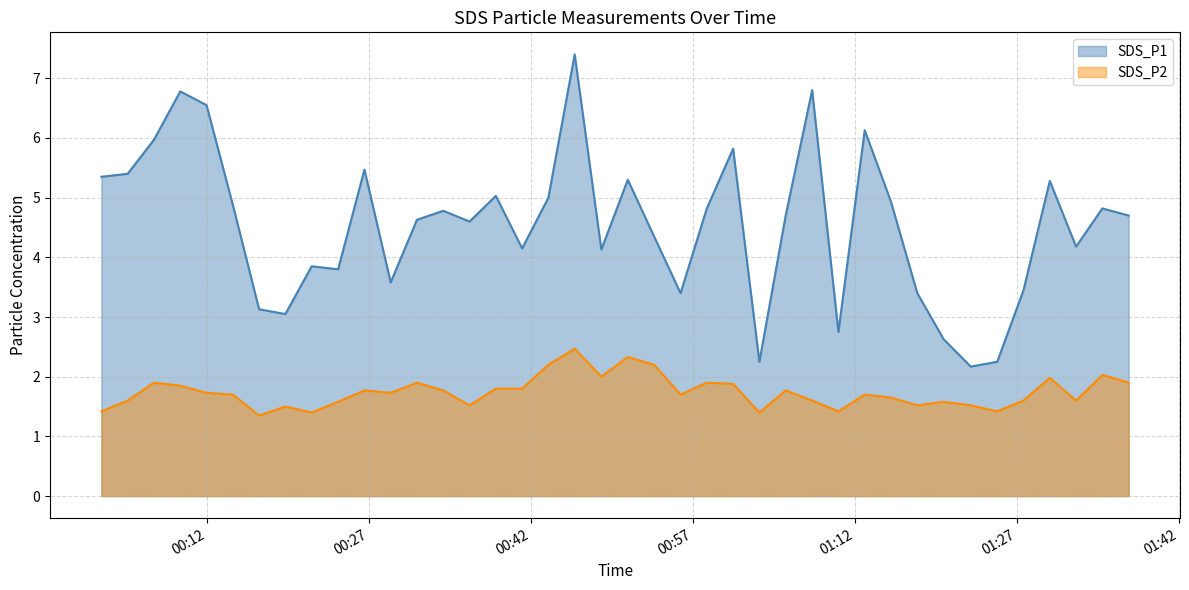

What is the smallest value displayed?

1.4